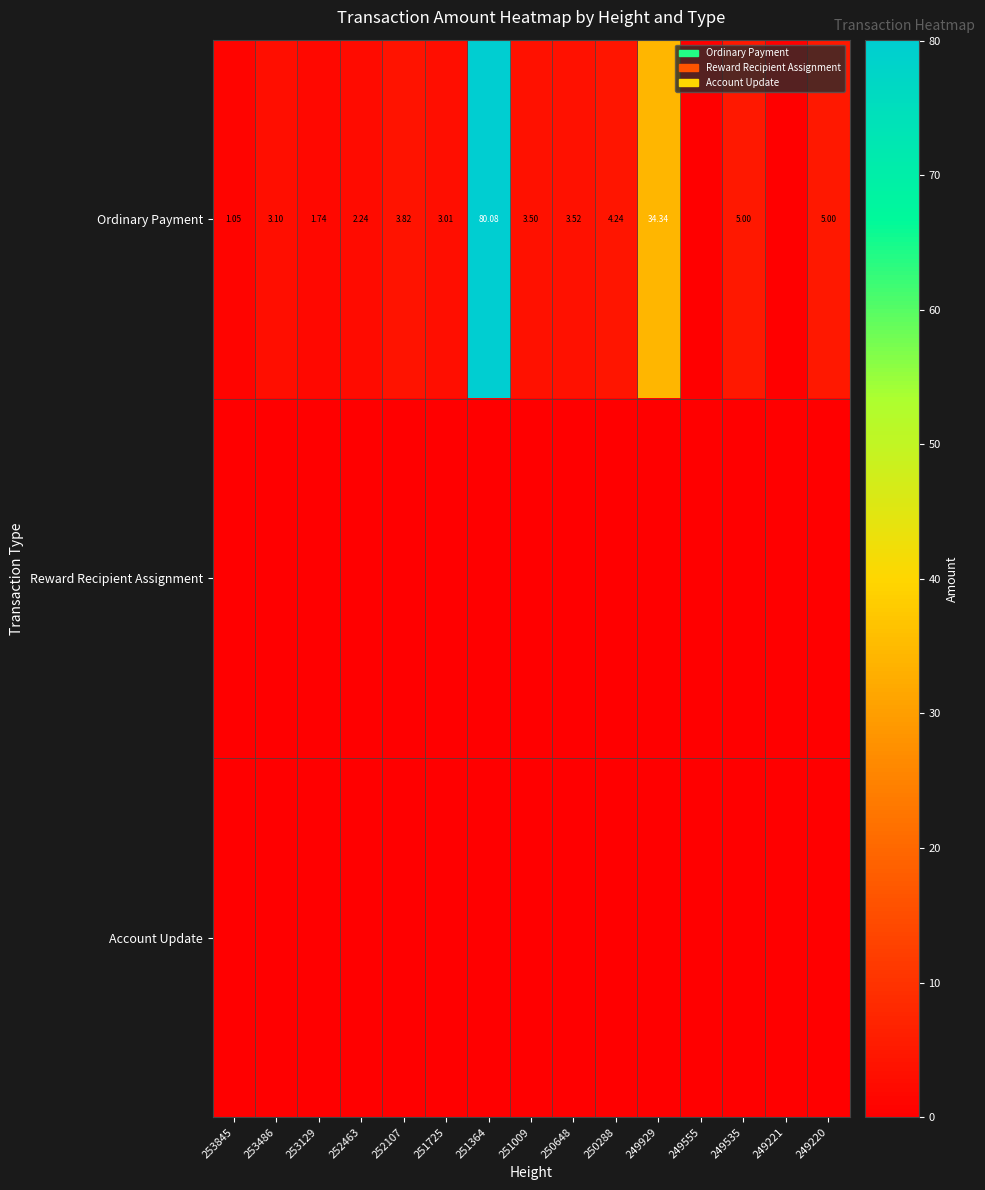

List the series in order of their peak value, highest first.

Ordinary Payment, Reward Recipient Assignment, Account Update